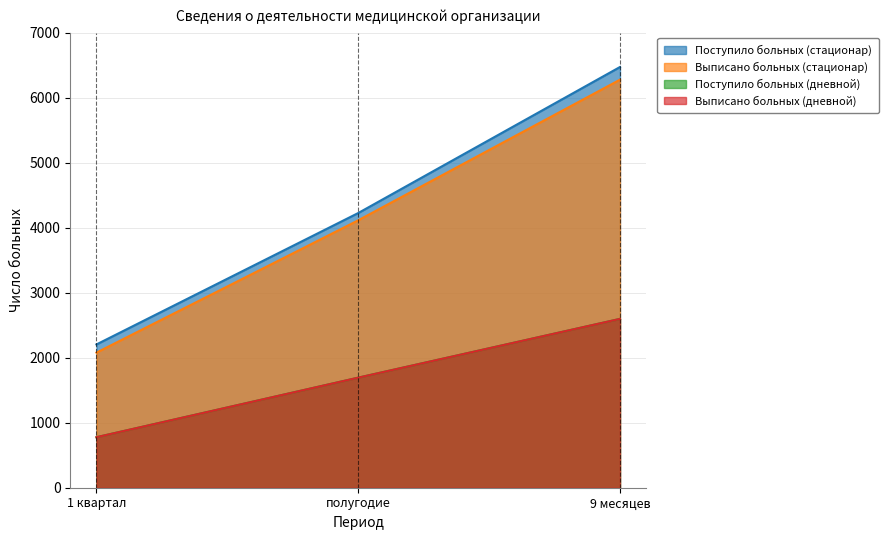

What position from the right is полугодие?

2